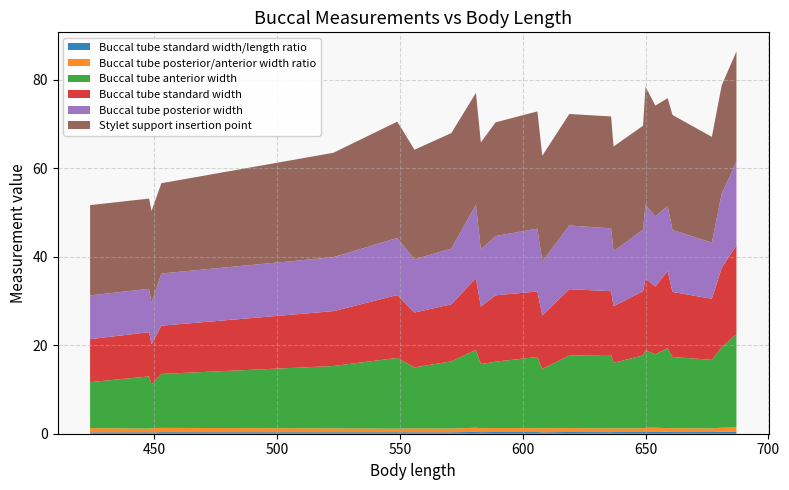

Reading left to right, list all the values displayed in this chart.

Buccal tube standard width/length ratio: 424=0.3	448=0.3	449=0.3	453=0.4	523=0.3	549=0.3	556=0.3	571=0.3	581=0.4	583=0.4	589=0.4	606=0.4	608=0.3	619=0.4	636=0.4	637=0.4	649=0.4	650=0.4	654=0.4	659=0.4	661=0.4	677=0.4	681=0.4	687=0.5
Buccal tube posterior/anterior width ratio: 424=1.0	448=0.8	449=0.9	453=1.0	523=0.9	549=0.8	556=0.9	571=0.8	581=0.9	583=0.9	589=0.9	606=0.9	608=0.9	619=0.9	636=0.9	637=0.8	649=0.8	650=1.0	654=1.0	659=0.8	661=0.9	677=0.8	681=0.9	687=0.9
Buccal tube anterior width: 424=10.4	448=11.8	449=9.9	453=12.2	523=14.1	549=16.0	556=13.8	571=15.2	581=17.6	583=14.5	589=15.0	606=16.1	608=13.4	619=16.4	636=16.6	637=14.8	649=16.5	650=17.5	654=16.6	659=18.1	661=16.1	677=15.5	681=18.2	687=21.1
Buccal tube standard width: 424=9.7	448=10.0	449=9.1	453=10.9	523=12.4	549=14.2	556=12.4	571=12.9	581=16.2	583=13.0	589=15.0	606=14.8	608=12.1	619=15.0	636=14.4	637=12.8	649=14.5	650=16.2	654=15.3	659=17.4	661=14.7	677=13.8	681=17.9	687=20.1
Buccal tube posterior width: 424=9.9	448=9.8	449=9.3	453=11.8	523=12.2	549=12.9	556=12.0	571=12.6	581=16.6	583=12.9	589=13.4	606=14.2	608=12.2	619=14.4	636=14.2	637=12.4	649=13.9	650=16.7	654=15.9	659=14.7	661=14.0	677=12.7	681=16.8	687=18.9
Stylet support insertion point: 424=20.4	448=20.4	449=20.8	453=20.4	523=23.6	549=26.3	556=24.8	571=26.1	581=25.3	583=24.2	589=25.7	606=26.5	608=23.9	619=25.2	636=25.3	637=23.7	649=23.5	650=26.7	654=25.0	659=24.4	661=26.0	677=23.9	681=24.5	687=24.9